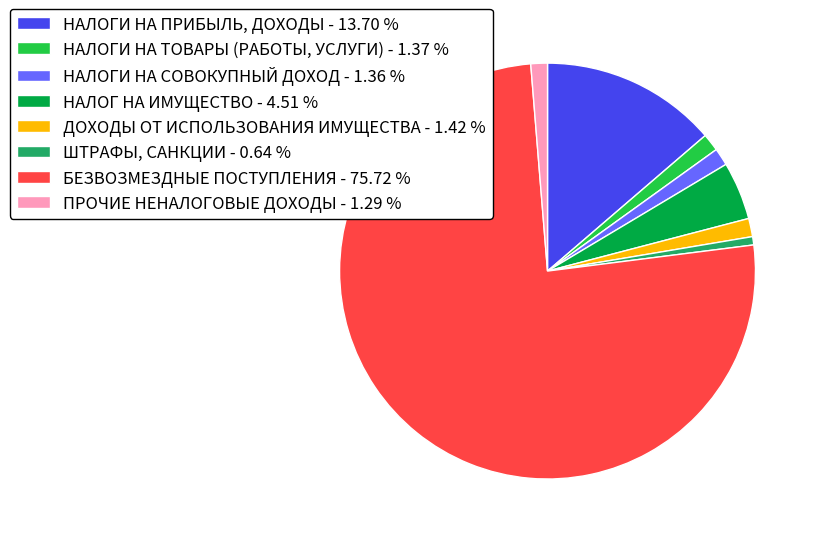

Which has a higher value, ДОХОДЫ ОТ ИСПОЛЬЗОВАНИЯ ИМУЩЕСТВА - 1.42 % or НАЛОГИ НА ПРИБЫЛЬ, ДОХОДЫ - 13.70 %?

НАЛОГИ НА ПРИБЫЛЬ, ДОХОДЫ - 13.70 %